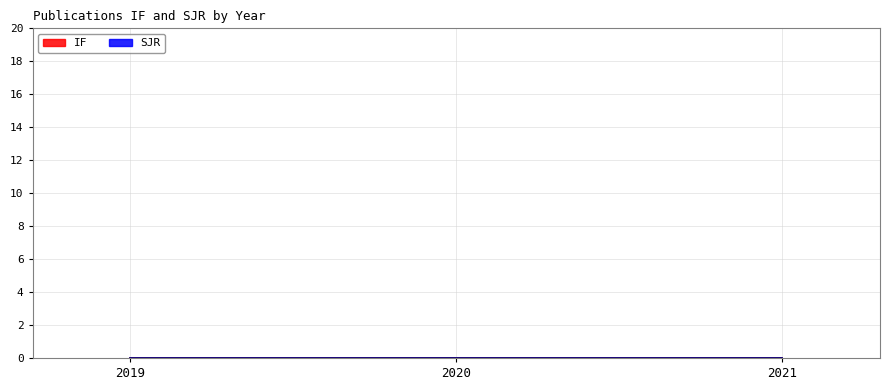

The value of IF at 2020 is 0.0. True or false?

True